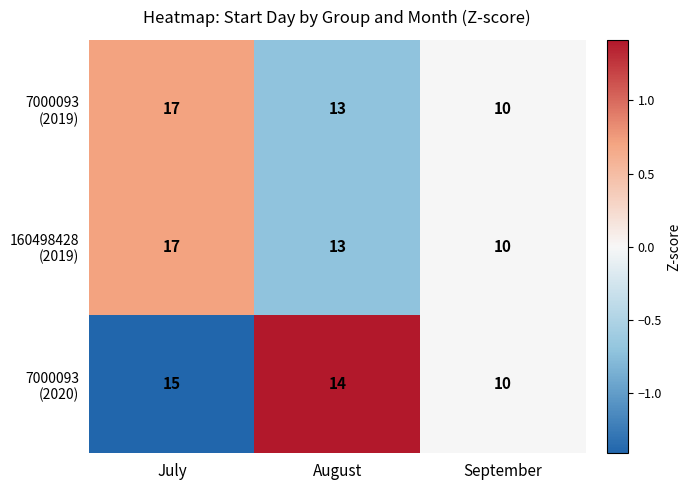

What is the total value across all series at August?

40